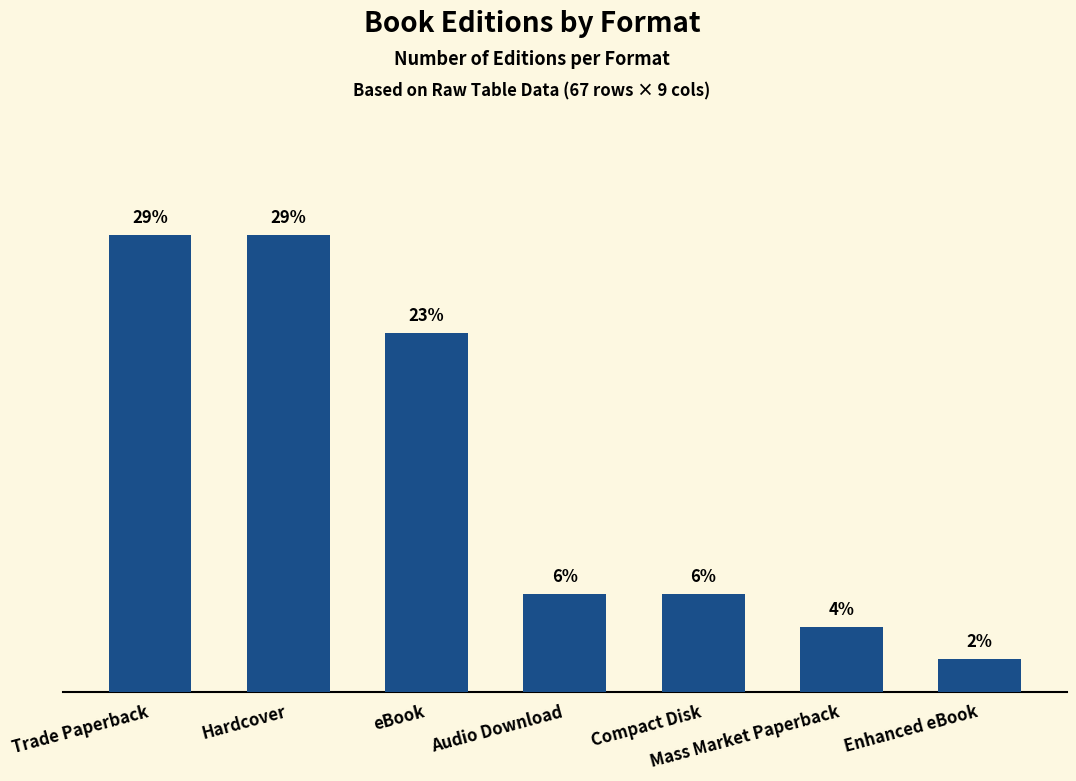

Does the chart contain any negative values?

No